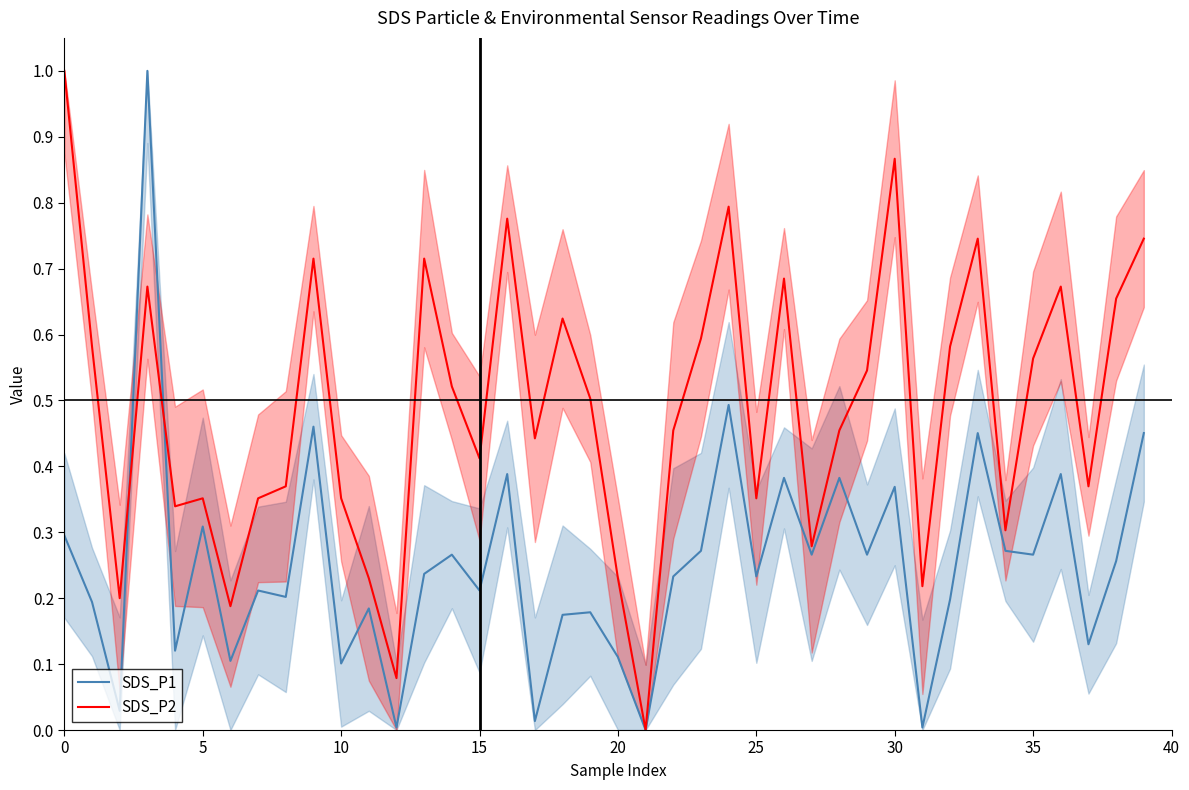

What are all the series names shown in the legend?

SDS_P1, SDS_P2